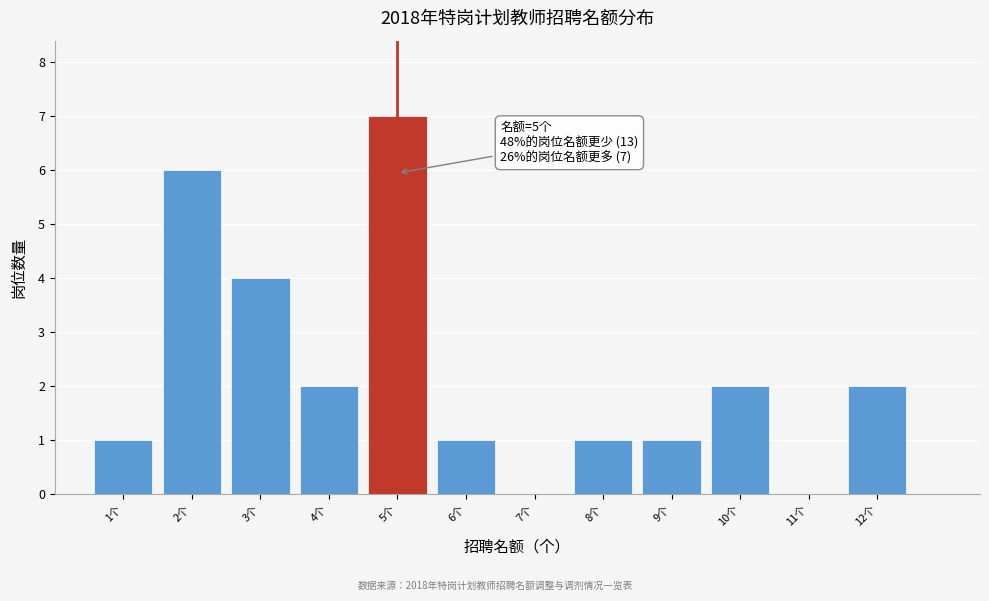

Over which range of the x-axis is the bar tallest?

4.5 to 5.5